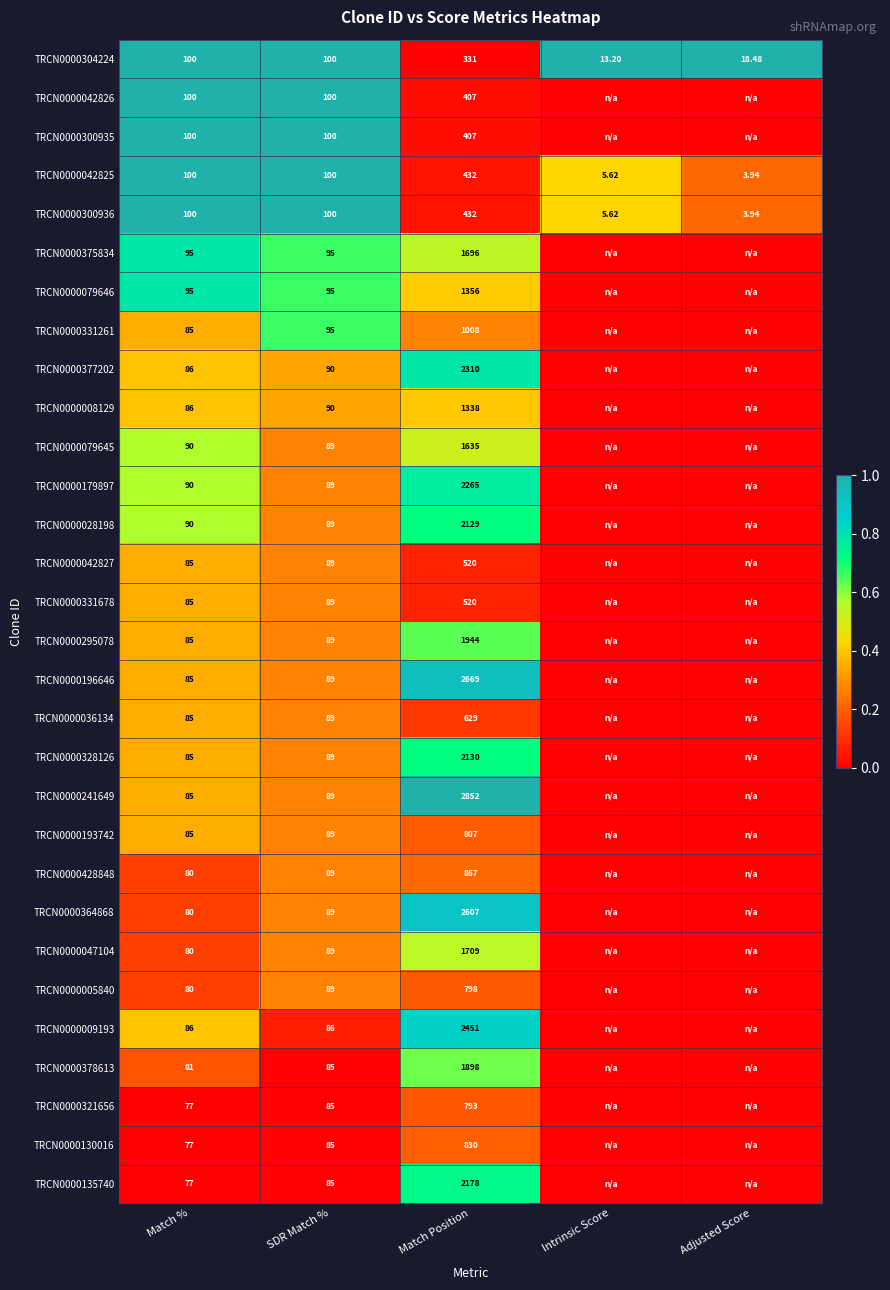

At which label is TRCN0000241649 closest to 0?

Intrinsic Score